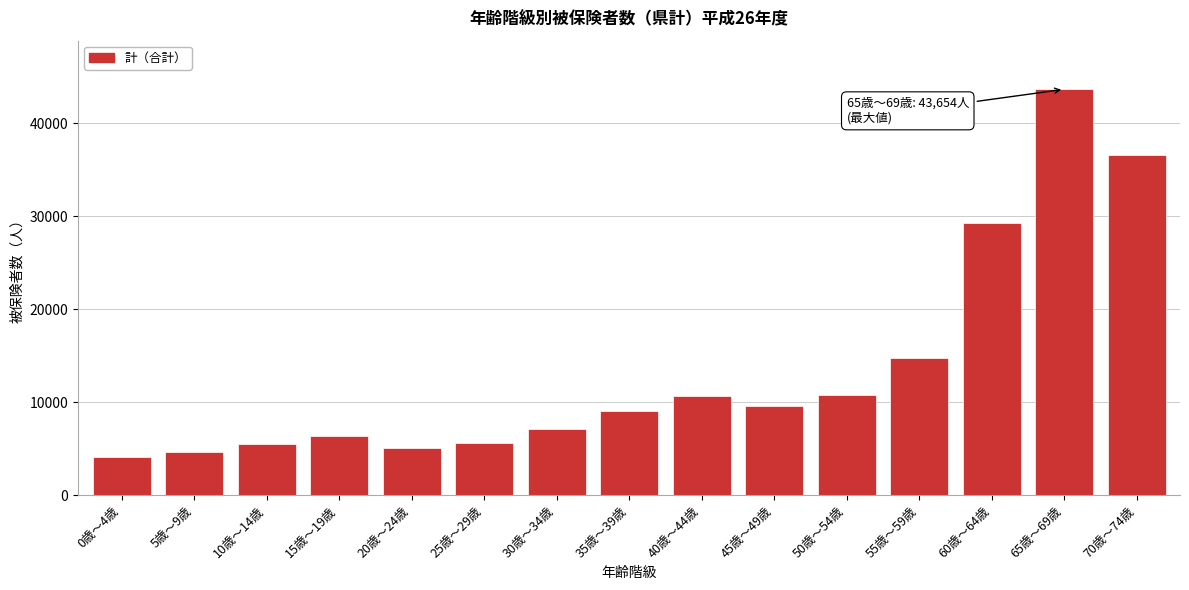

What is the label of the 1st bar from the left?

0歳～4歳